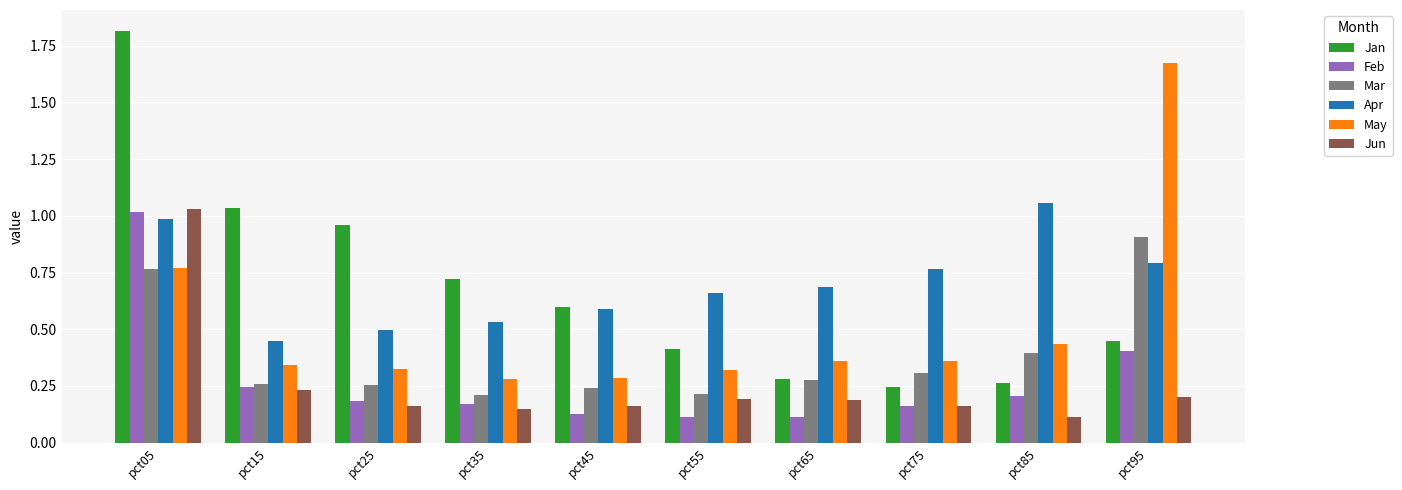

At which category is the sum across all series the highest?

pct05